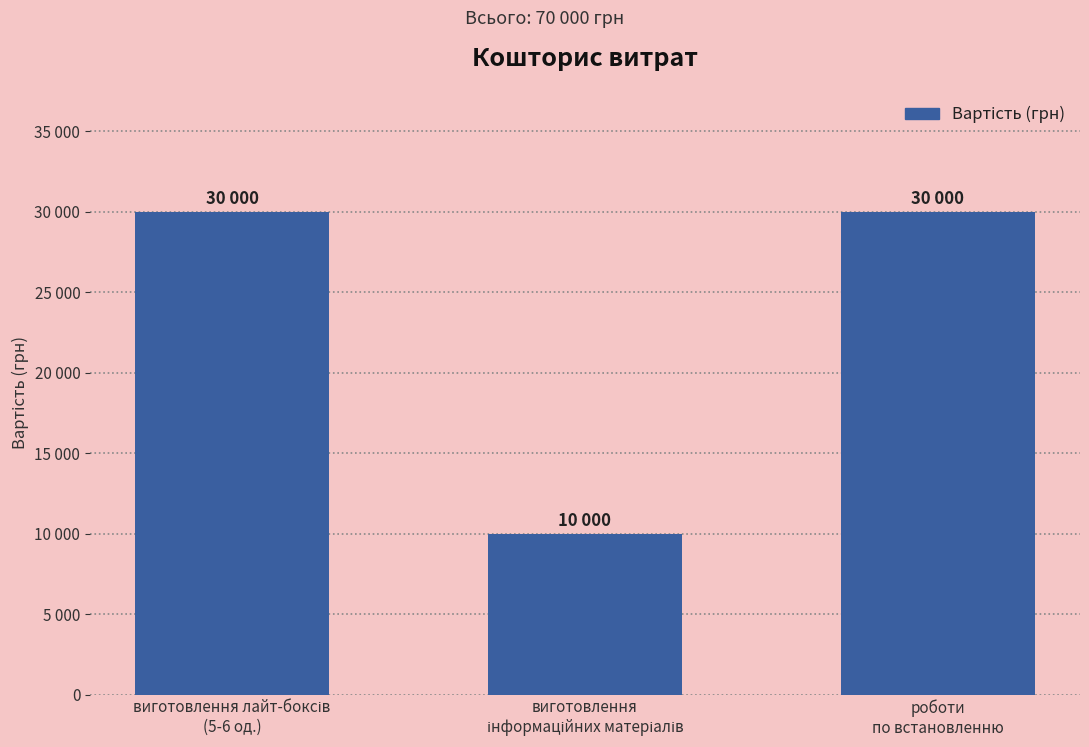

Which category has the highest value across all series?

виготовлення лайт-боксів
(5-6 од.)